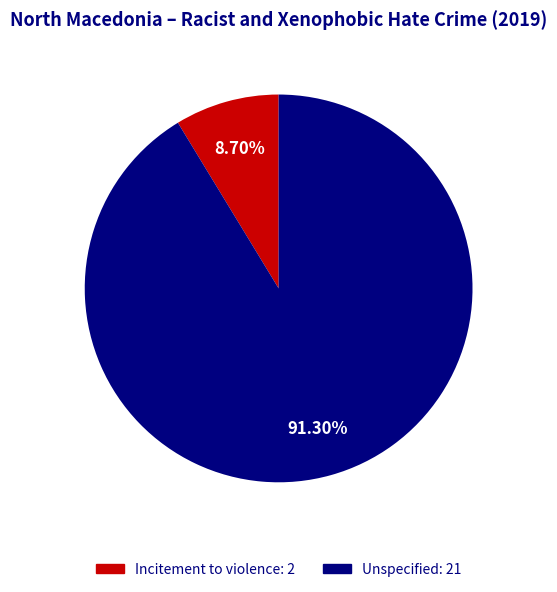

The Incitement to violence slice represents 19% of the pie. True or false?

False